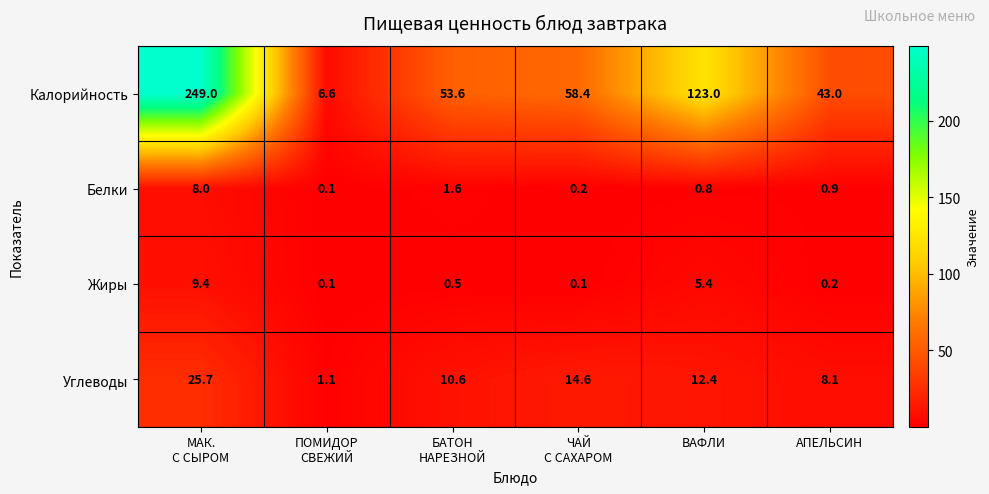

Where is Калорийность nearest to the value 127?

ВАФЛИ